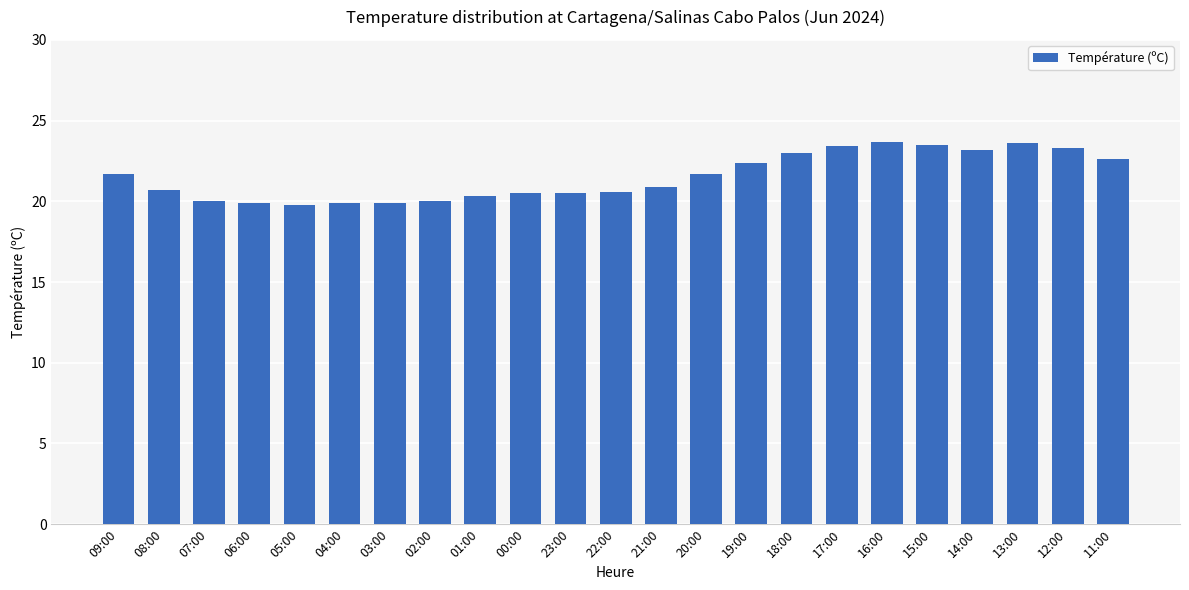

The chart shows a value of 23.6 at 13:00. True or false?

True